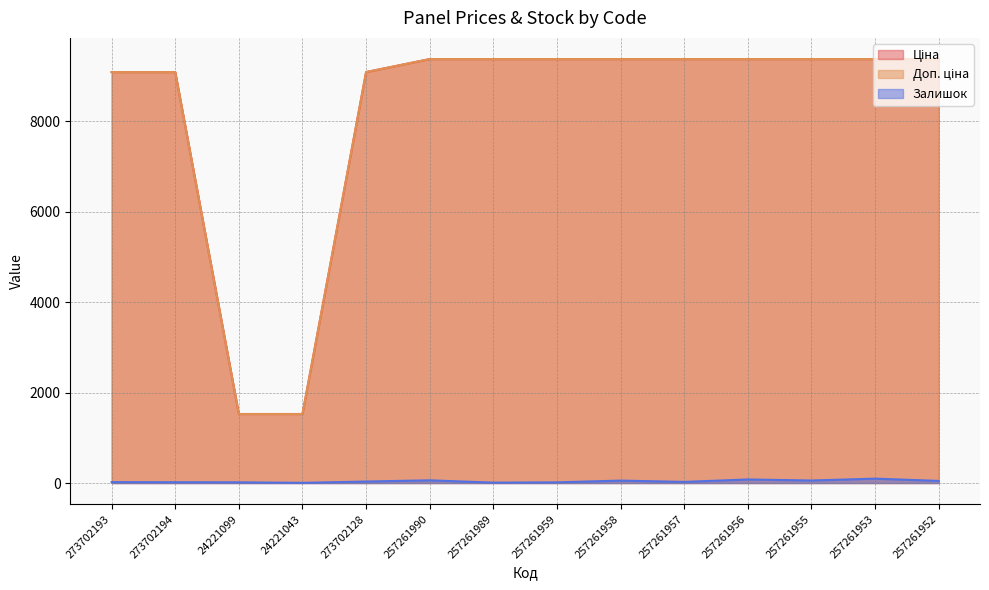

What is the label of the 11th point from the left?

257261956